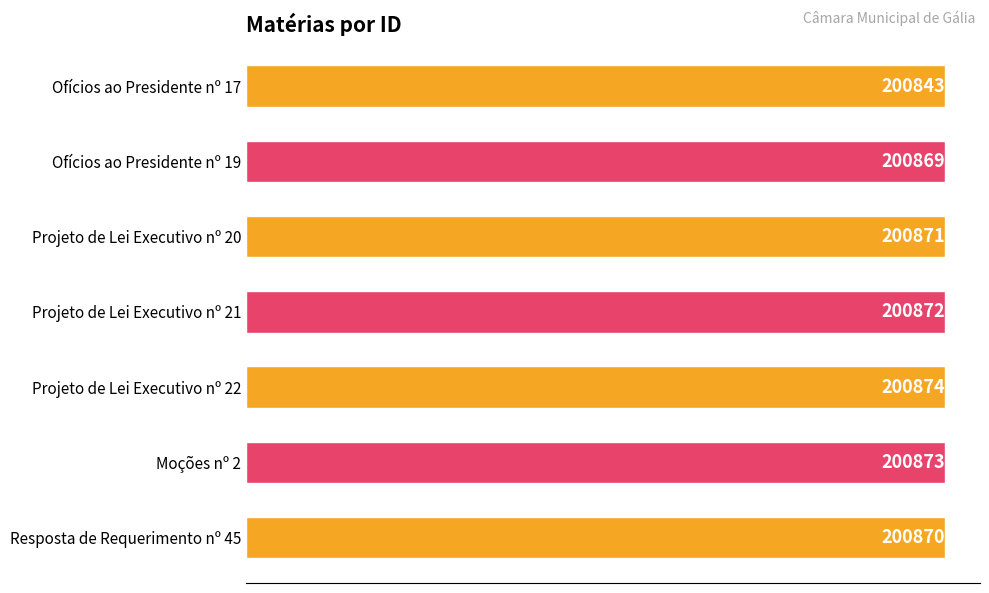

List the labels in order of value, largest first.

Projeto de Lei Executivo nº 22, Moções nº 2, Projeto de Lei Executivo nº 21, Projeto de Lei Executivo nº 20, Resposta de Requerimento nº 45, Ofícios ao Presidente nº 19, Ofícios ao Presidente nº 17